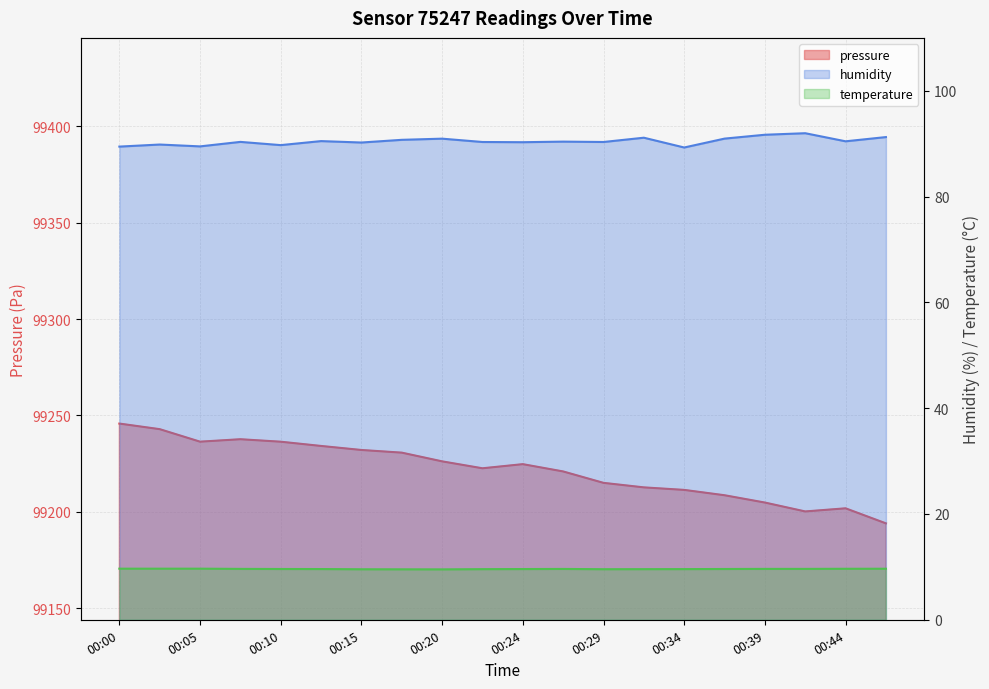

Is it true that pressure equals 56027.5 at 00:32?

False